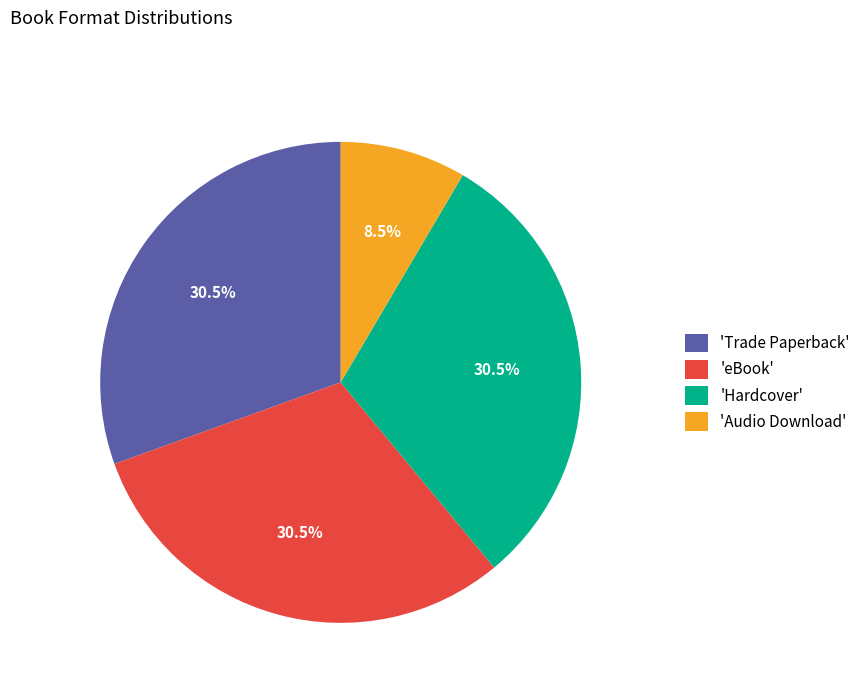

To the nearest percent, what is the difference between the largest and smallest slice percentages?

22%